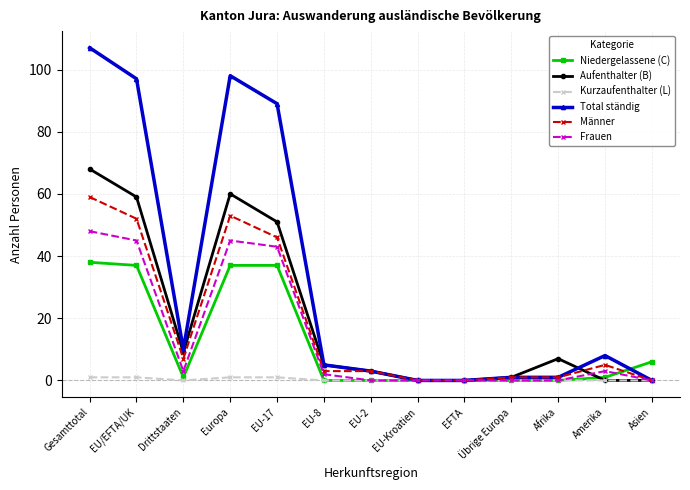

What is the sum of the Aufenthalter (B) values at EFTA and Europa?

60